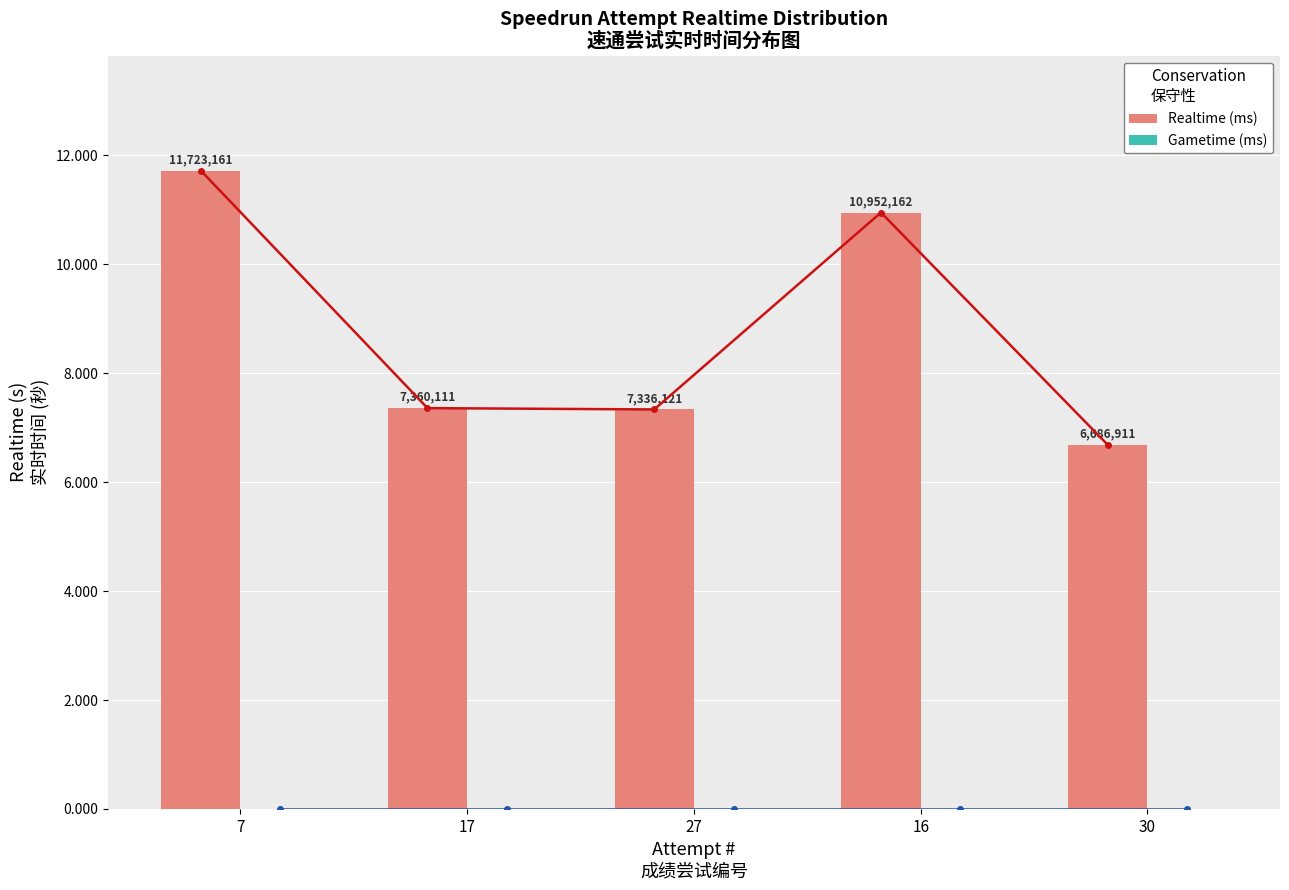

What is the maximum value shown in the chart?

11723161